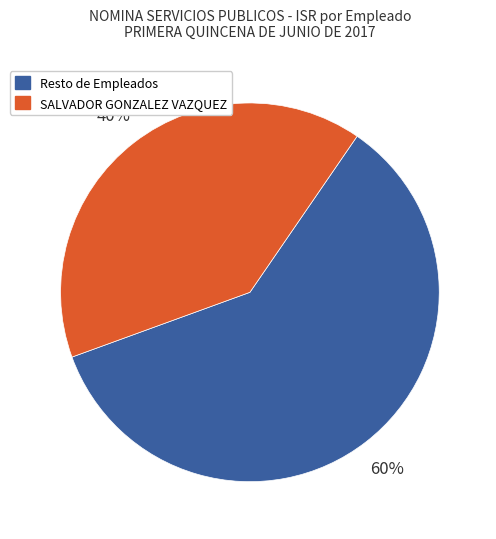

How many segments does this pie chart have?

2